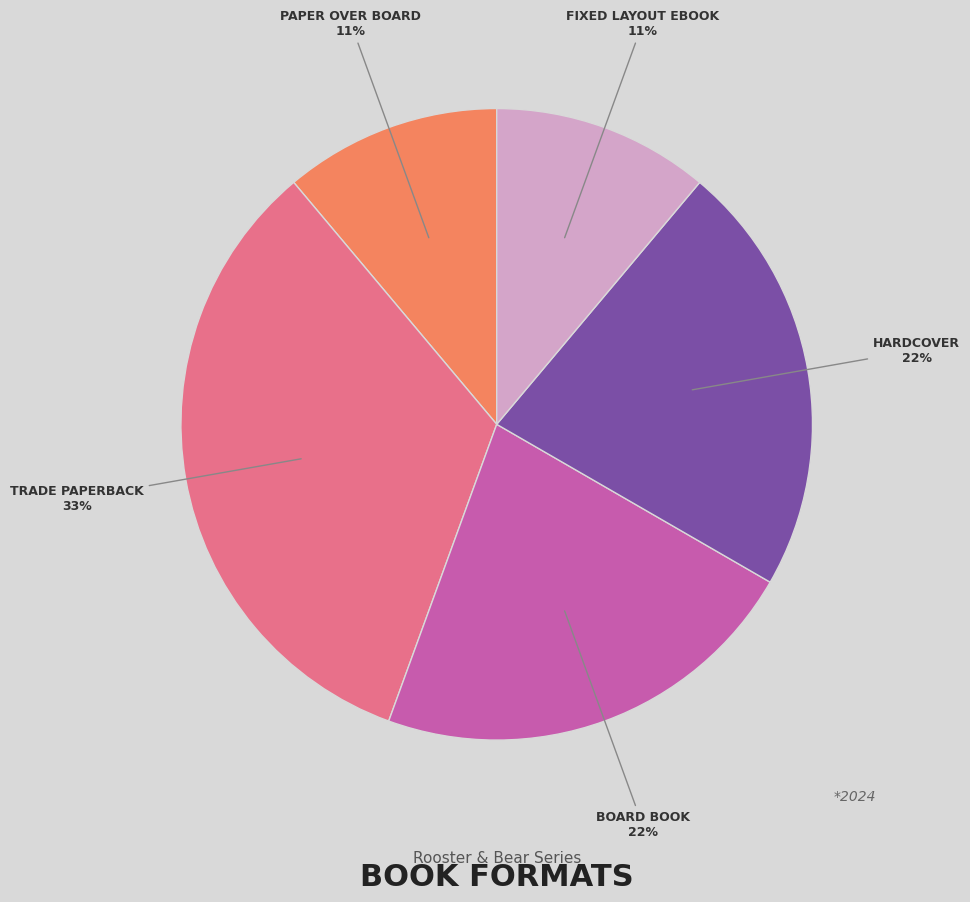

Is there a majority slice in this chart?

No